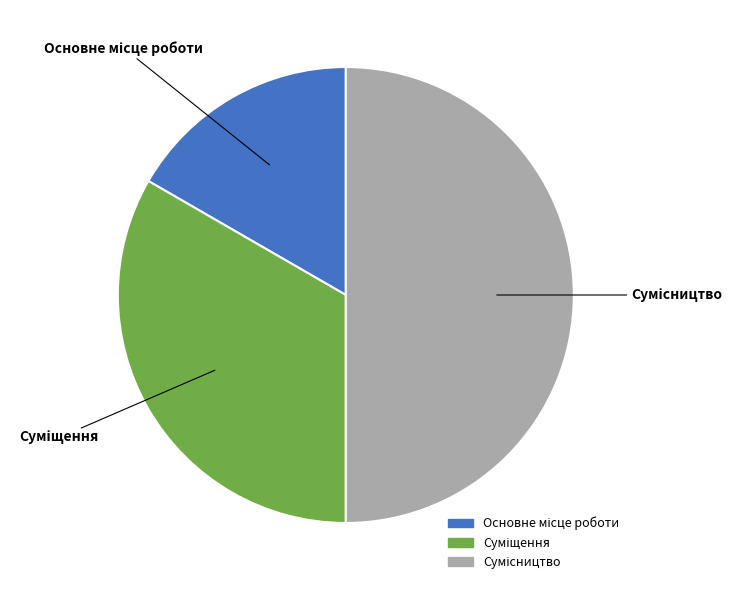

To the nearest percent, what is the combined percentage of Основне місце роботи and Сумісництво?

67%